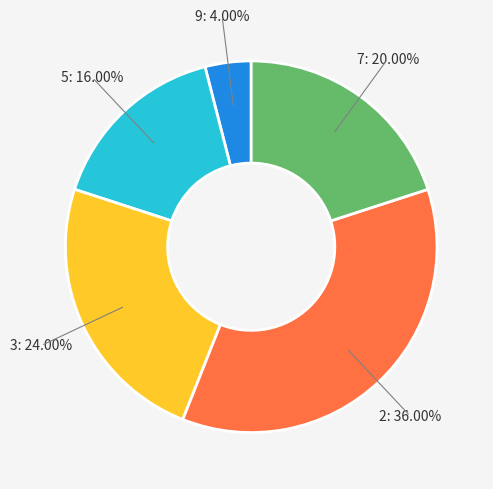

The 2 slice represents 26% of the pie. True or false?

False